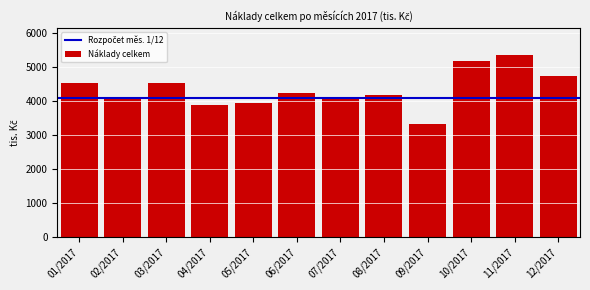

The value at 08/2017 is 4193.1. True or false?

True